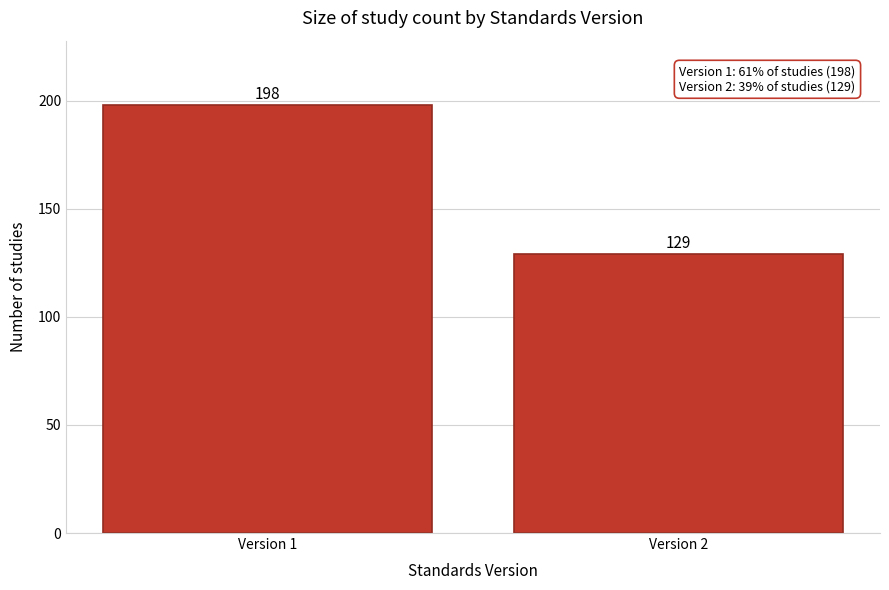

Reading left to right, transcribe all the data shown in this chart.

Version 1=198	Version 2=129